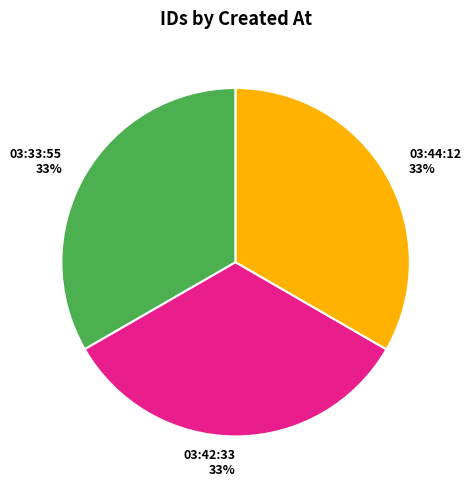

What is the ratio of the value at 03:44:12 33% to the value at 03:33:55 33%?

1.0